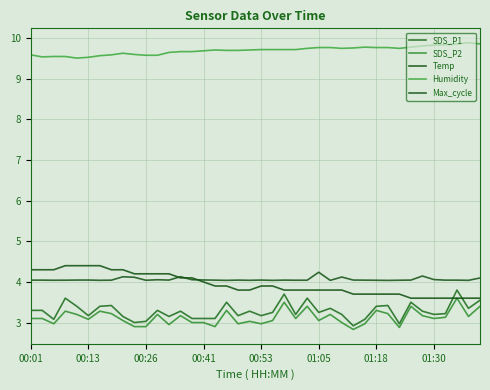

At how many categories does at least one series exceed 9?

40